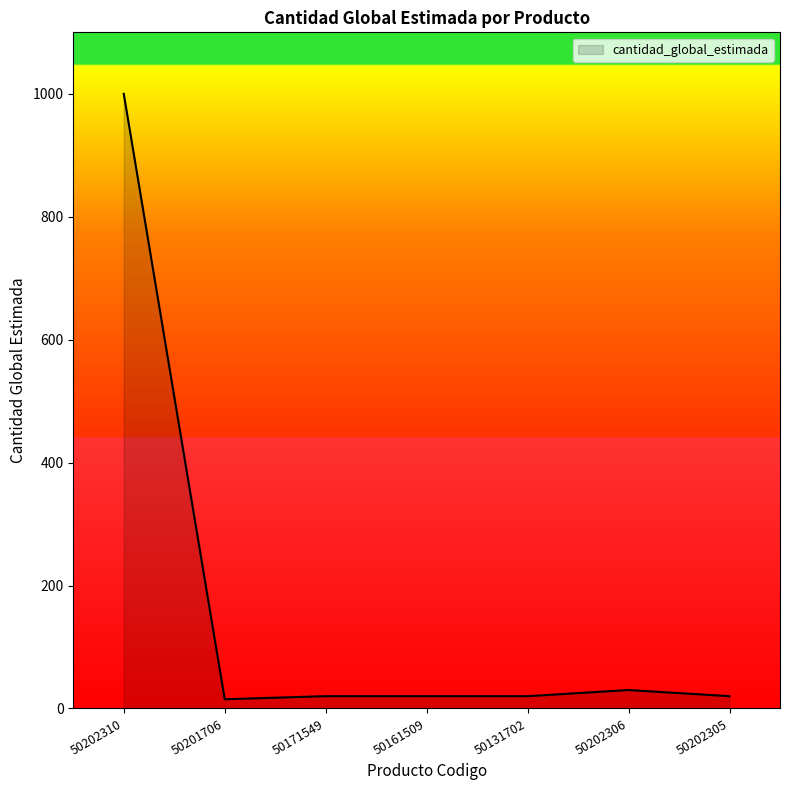

What is the average value?

161